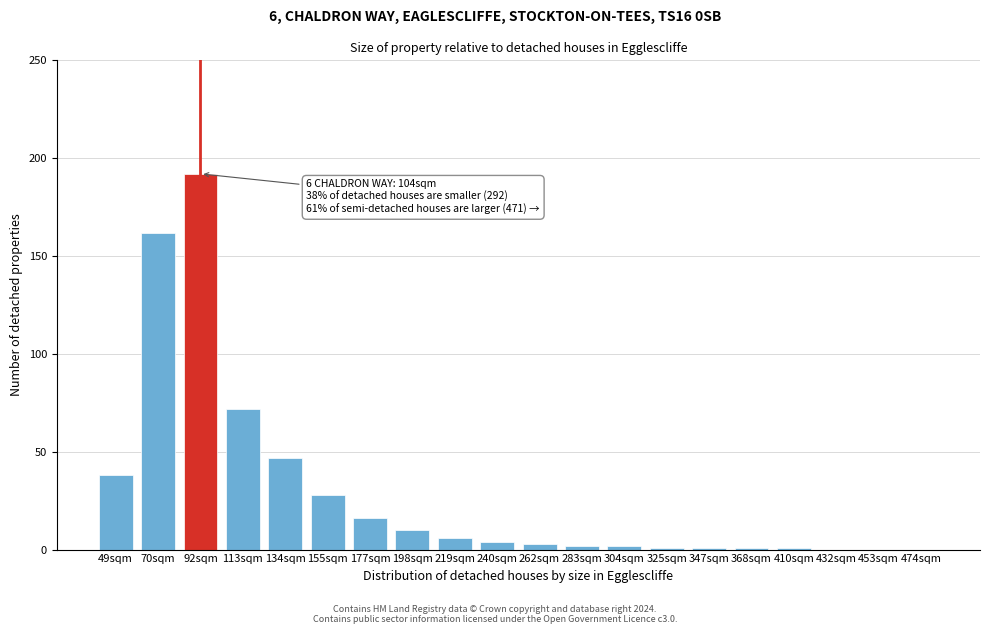

Reading right to left, extract all data points from this chart.

474sqm=0	453sqm=0	432sqm=0	410sqm=1	368sqm=1	347sqm=1	325sqm=1	304sqm=2	283sqm=2	262sqm=3	240sqm=4	219sqm=6	198sqm=10	177sqm=16	155sqm=28	134sqm=47	113sqm=72	92sqm=192	70sqm=162	49sqm=38